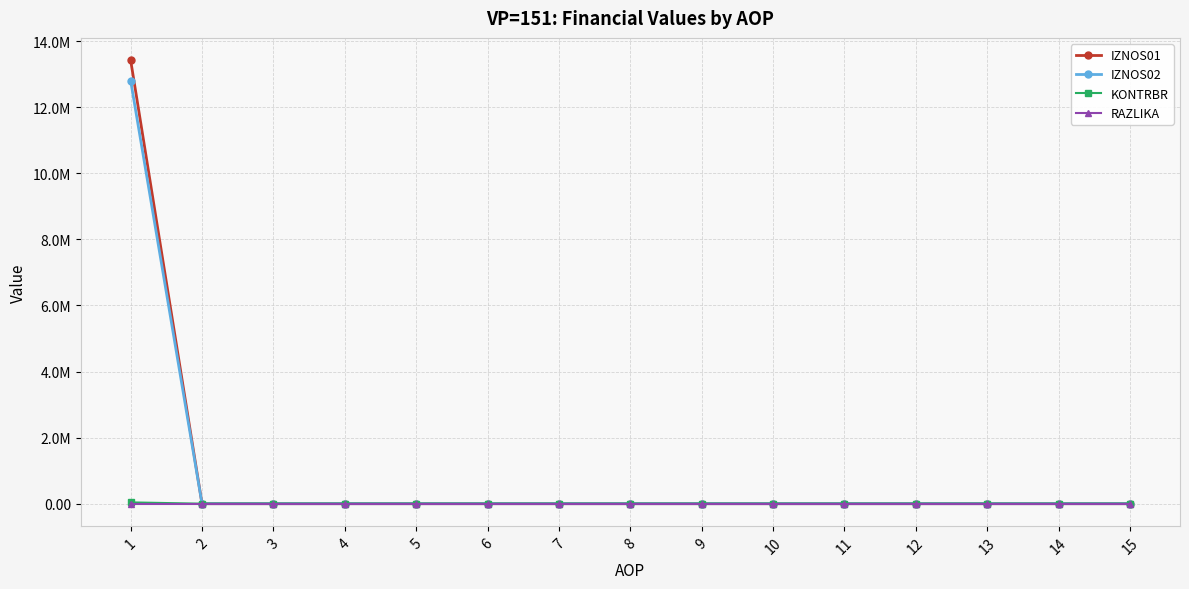

At how many categories does at least one series exceed 2356647?

1